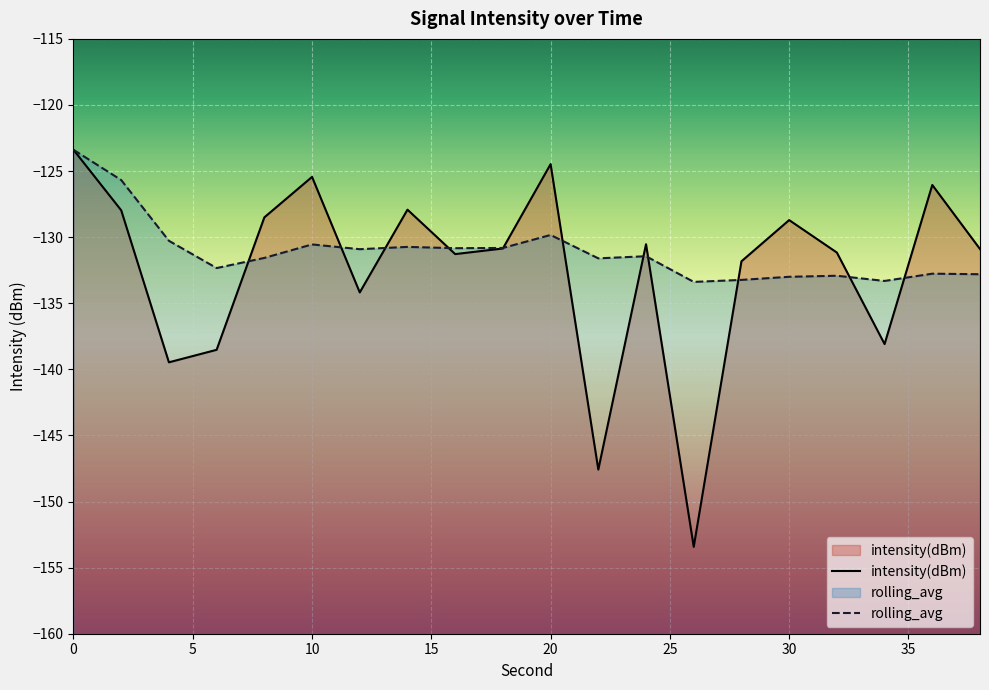

True or false: intensity(dBm) has a value of -130.9 at 38.

True